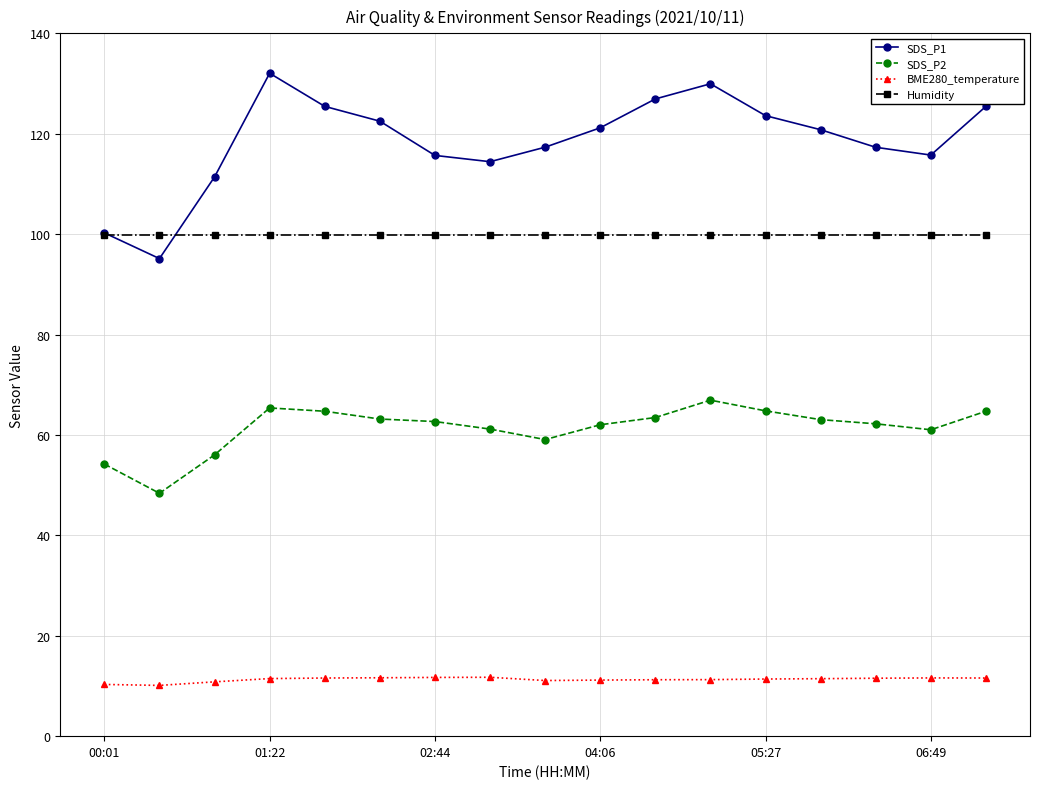

Which series has the widest spread of values?

SDS_P1